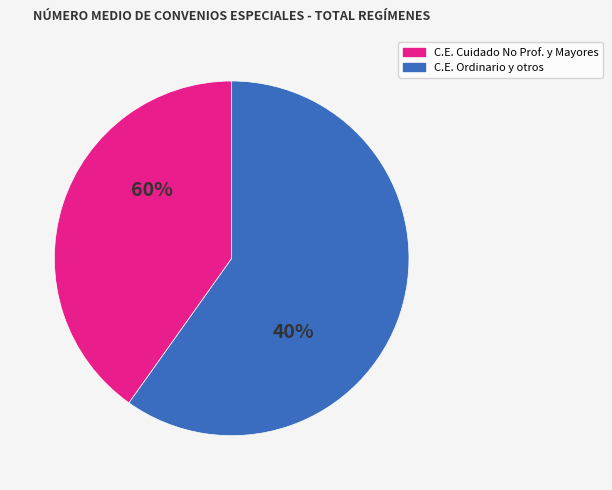

Is it true that C.E. TIEMPO PARCIAL is 15% of the pie?

False